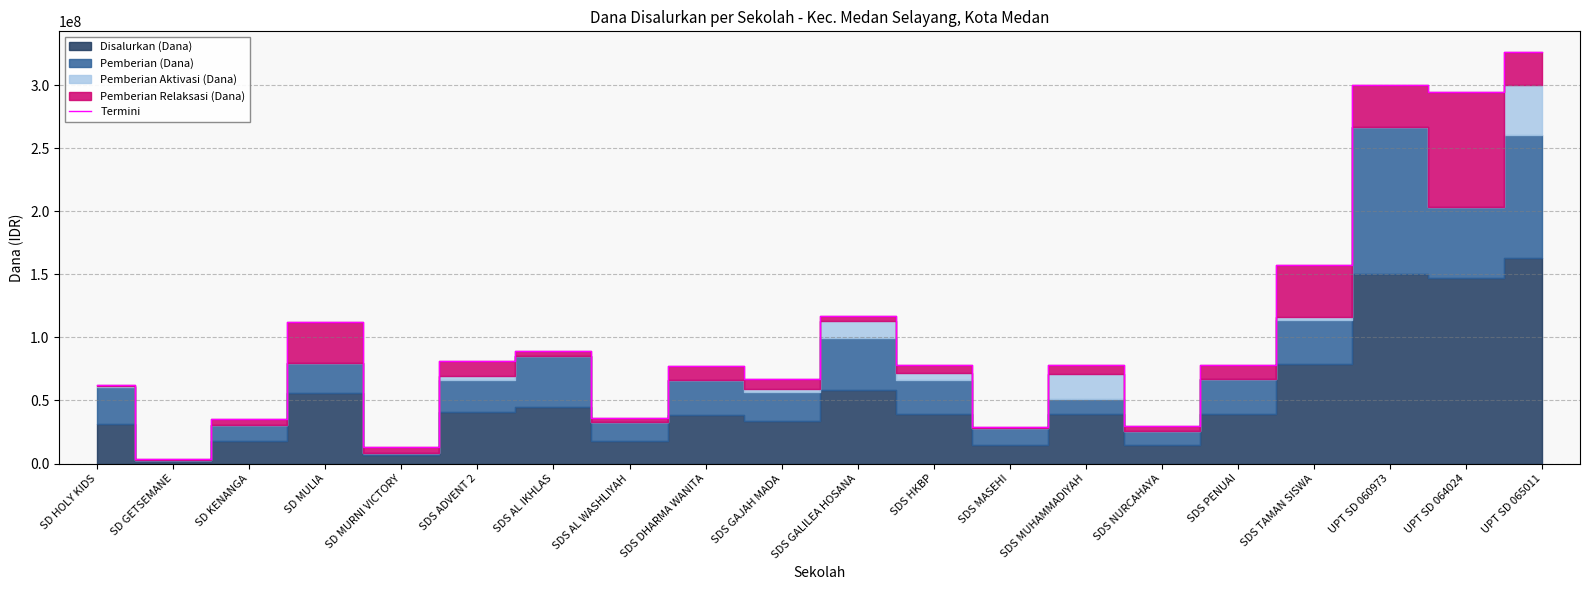

How many values are below 77850000?

9